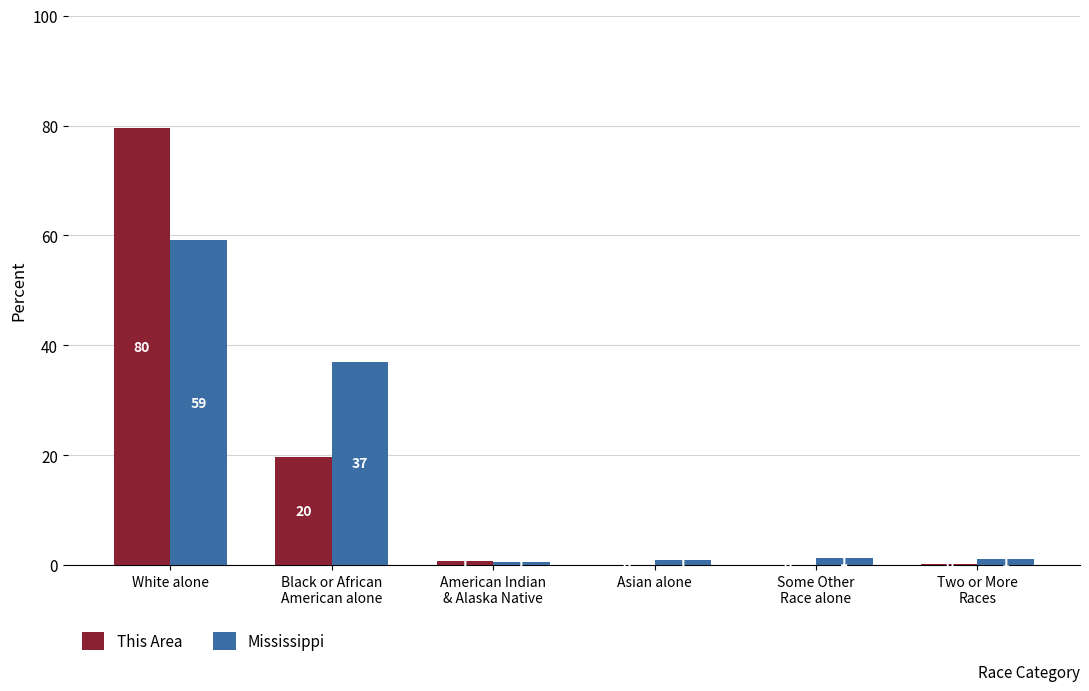

Is it true that This Area equals 79.5 at White alone?

True